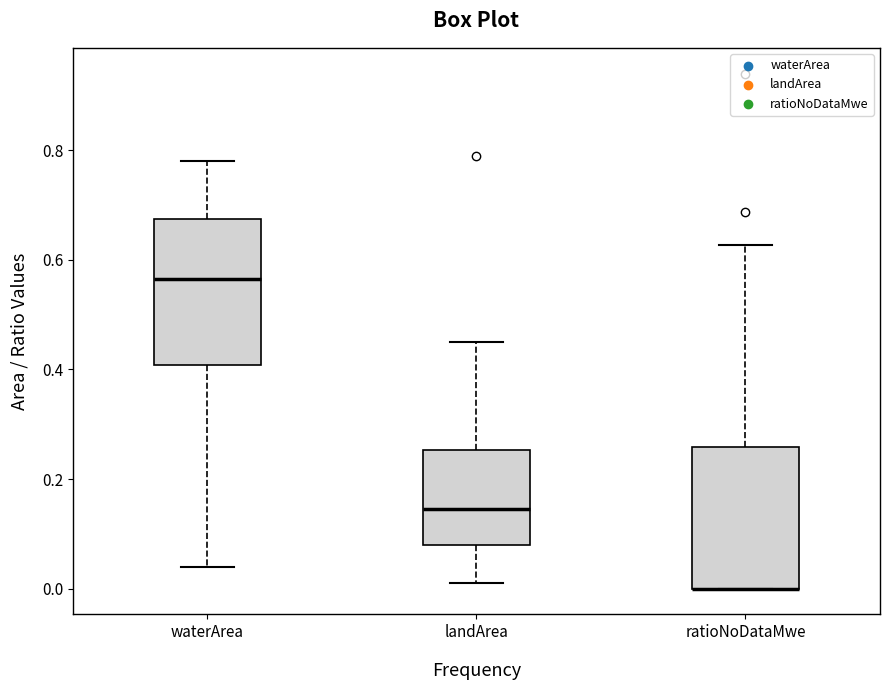

Reading left to right, read every box against the y-axis: the position of its median line, the range the box covers, and the ends of its whiskers. The values are not printed on the chart, so give them approximately, as read against the axis.

waterArea: median 0.56, box 0.40 to 0.68, whiskers 0.04 to 0.78
landArea: median 0.14, box 0.08 to 0.26, whiskers 0.02 to 0.46
ratioNoDataMwe: median 0.00 (drawn on the box's lower edge), box 0.00 to 0.26, whiskers 0.00 to 0.62